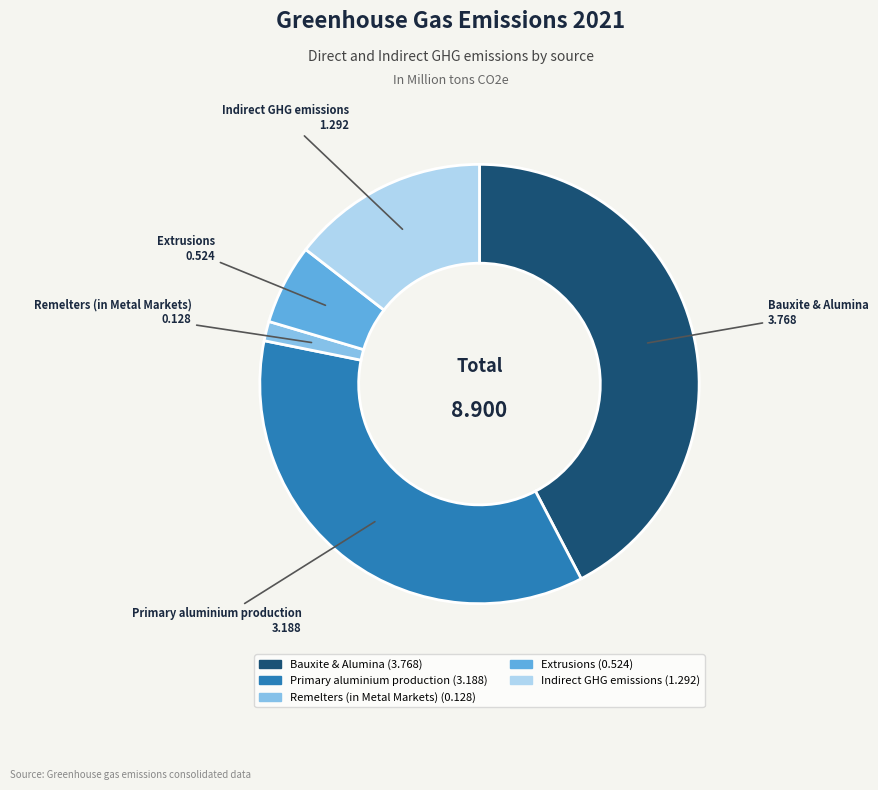

Which slice is the largest?

Bauxite & Alumina